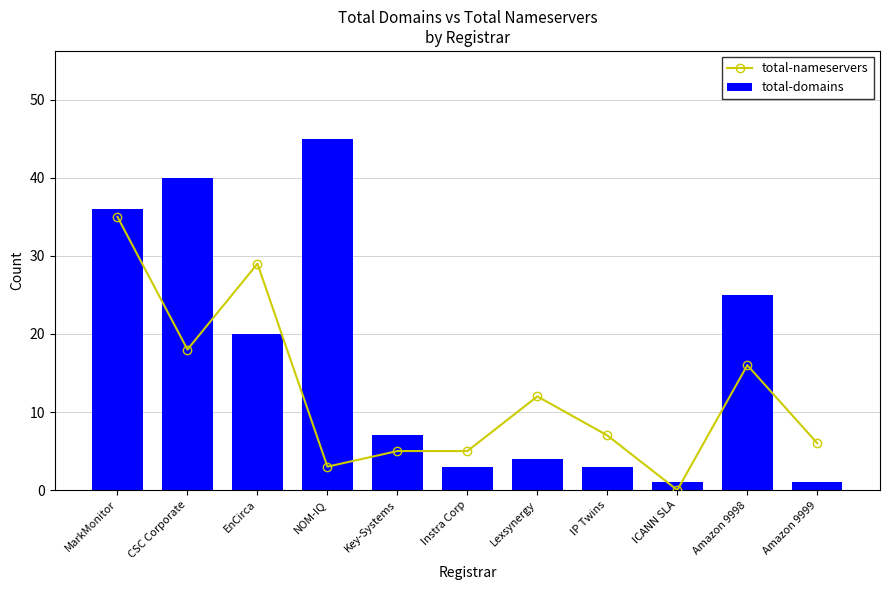

What is the difference between the maximum and minimum values in the total-domains series?

44